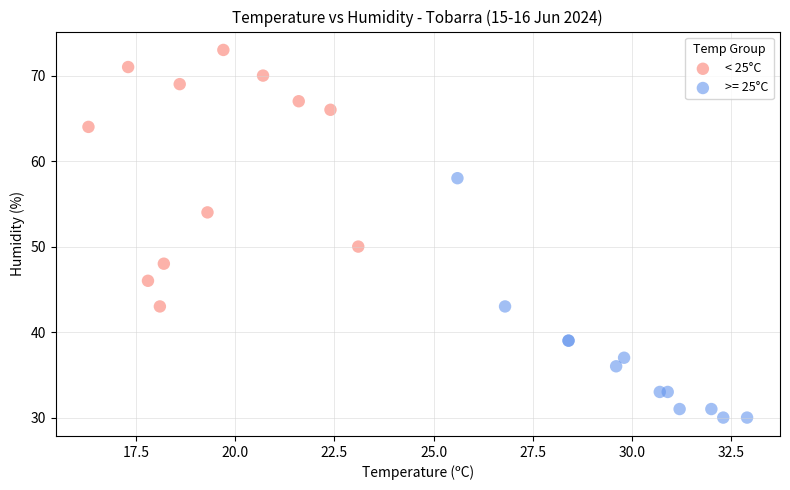

Which series reaches the maximum Y coordinate?

< 25°C